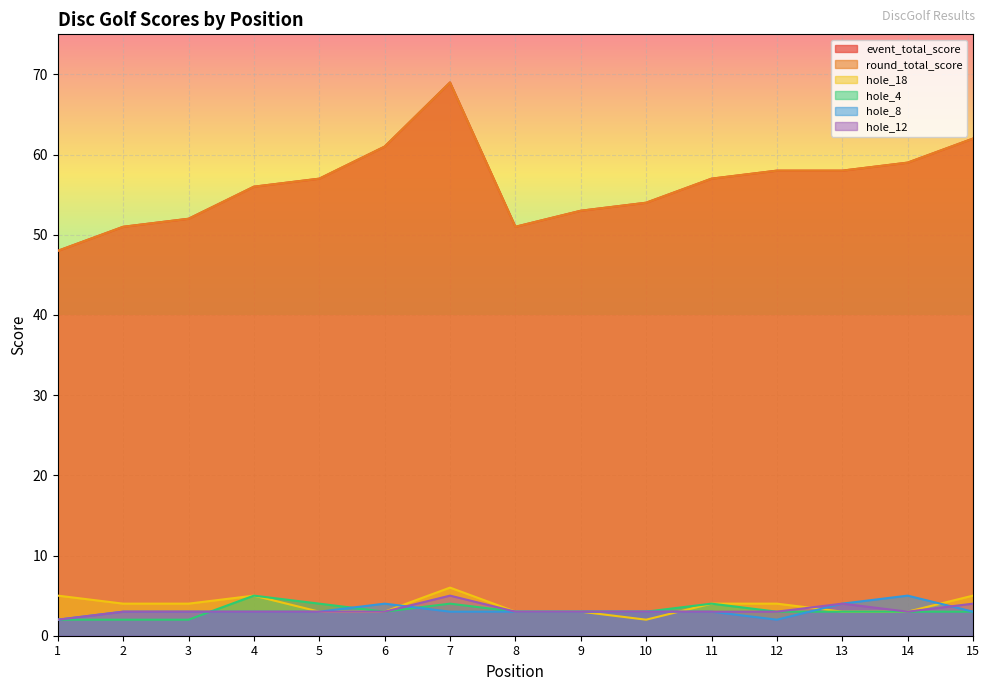

What is the value of the hole_18 point at the 5th from the left?

3